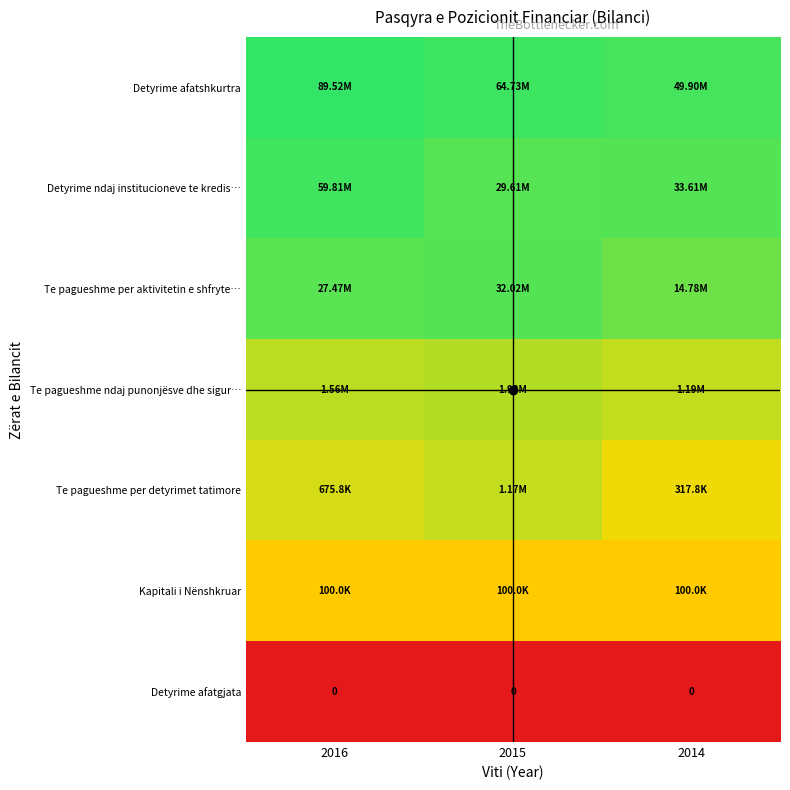

At which category is the sum across all series the highest?

2016